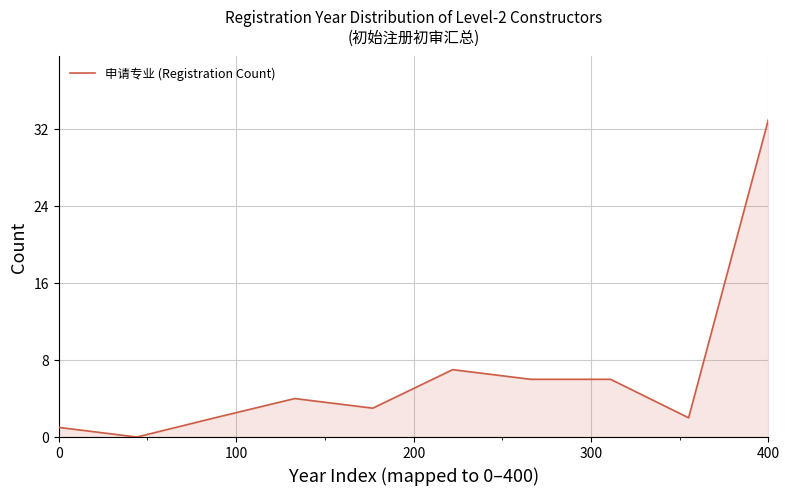

What is the difference between the maximum and second lowest values?

32